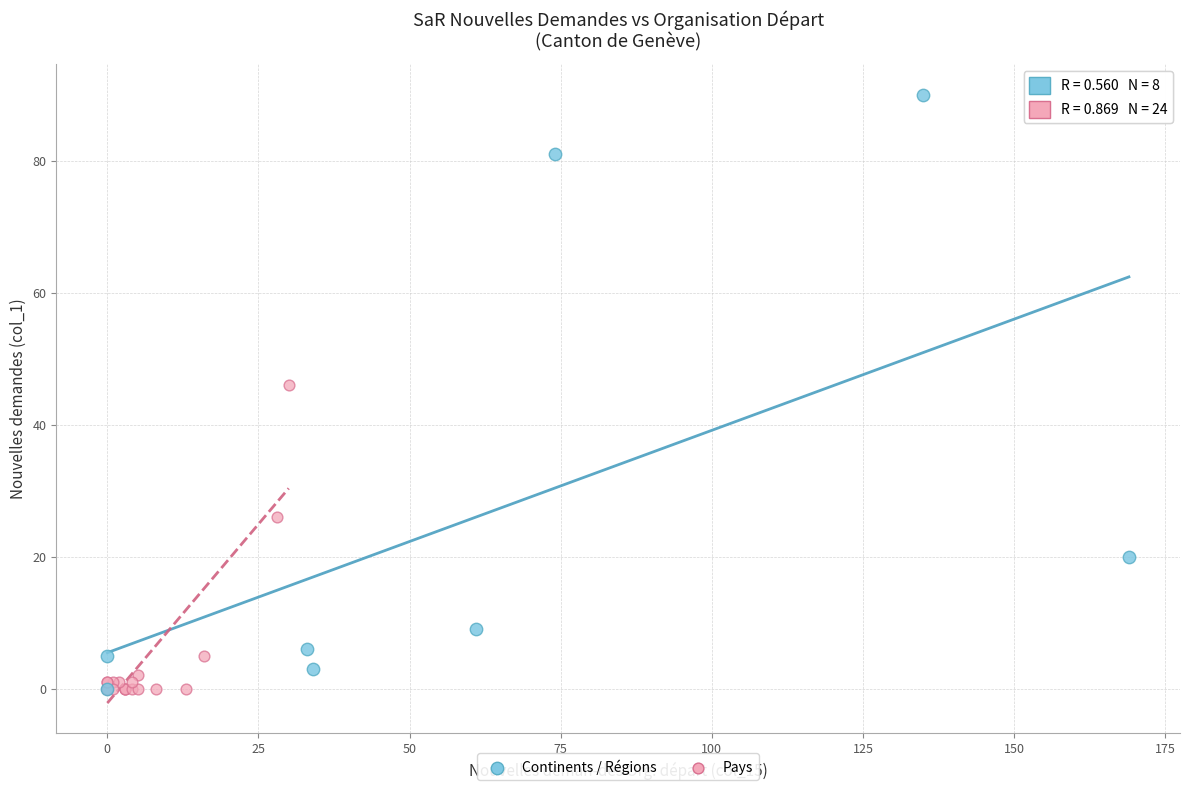

Which series has the largest Y range (max minus min)?

Continents / Régions